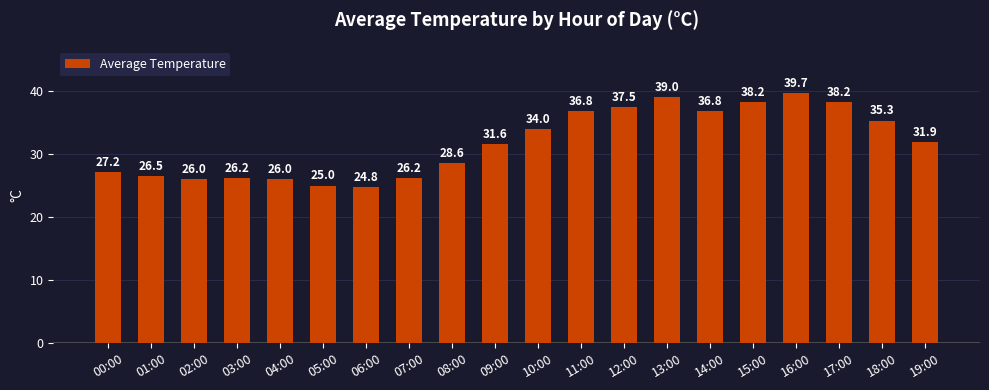

Reading left to right, extract all data points from this chart.

00:00=27.2	01:00=26.5	02:00=26.0	03:00=26.2	04:00=26.0	05:00=25.0	06:00=24.8	07:00=26.2	08:00=28.6	09:00=31.6	10:00=34.0	11:00=36.8	12:00=37.5	13:00=39.0	14:00=36.8	15:00=38.2	16:00=39.7	17:00=38.2	18:00=35.3	19:00=31.9